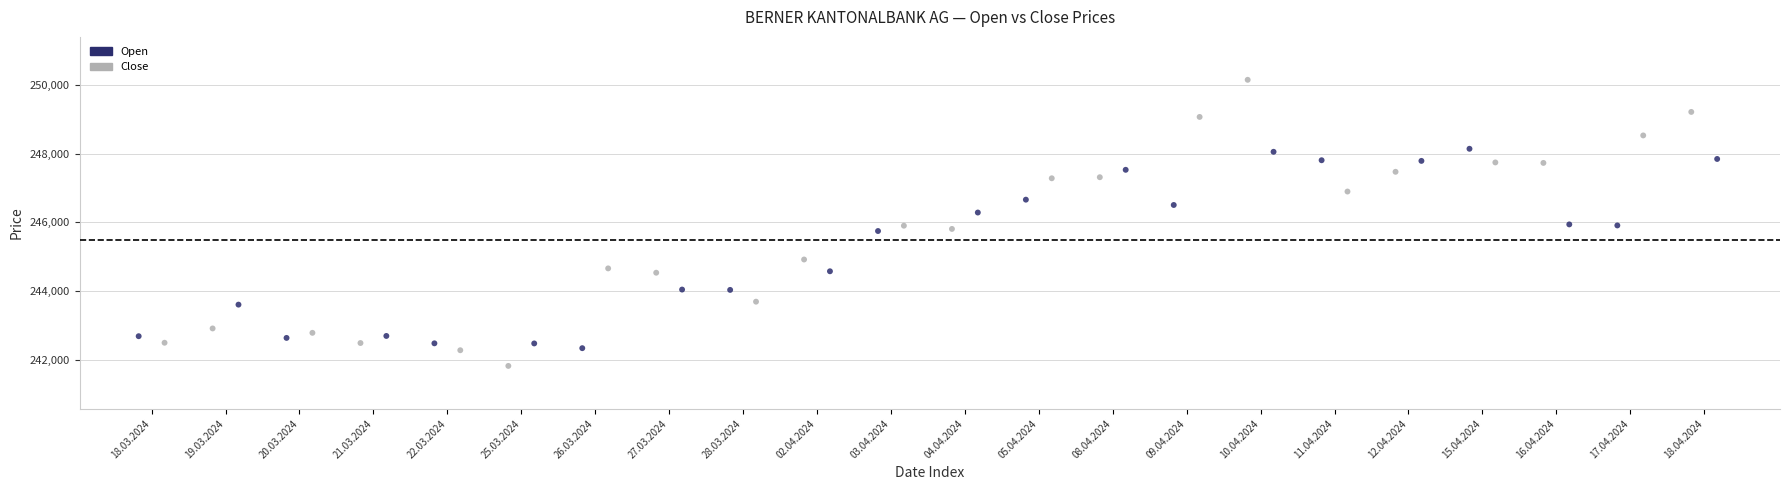

Which series reaches the minimum Y coordinate?

Open